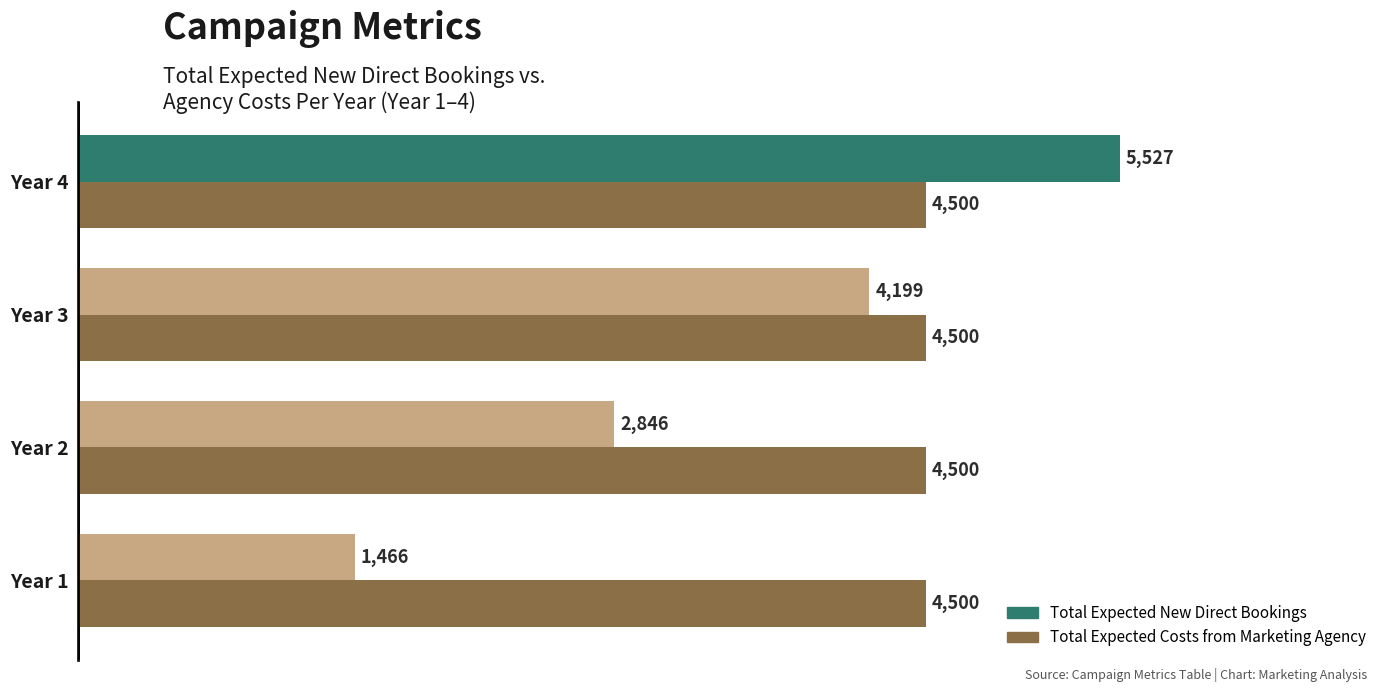

What is the greatest value displayed?

5527.4